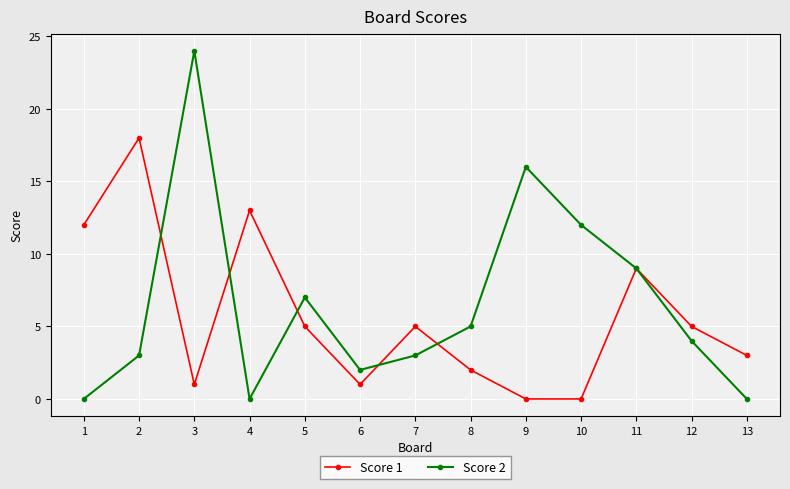

Between 3 and 4, which series saw the biggest shift?

Score 2